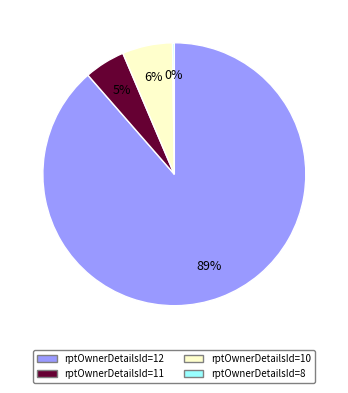

To the nearest percent, what is the average slice percentage?

25%